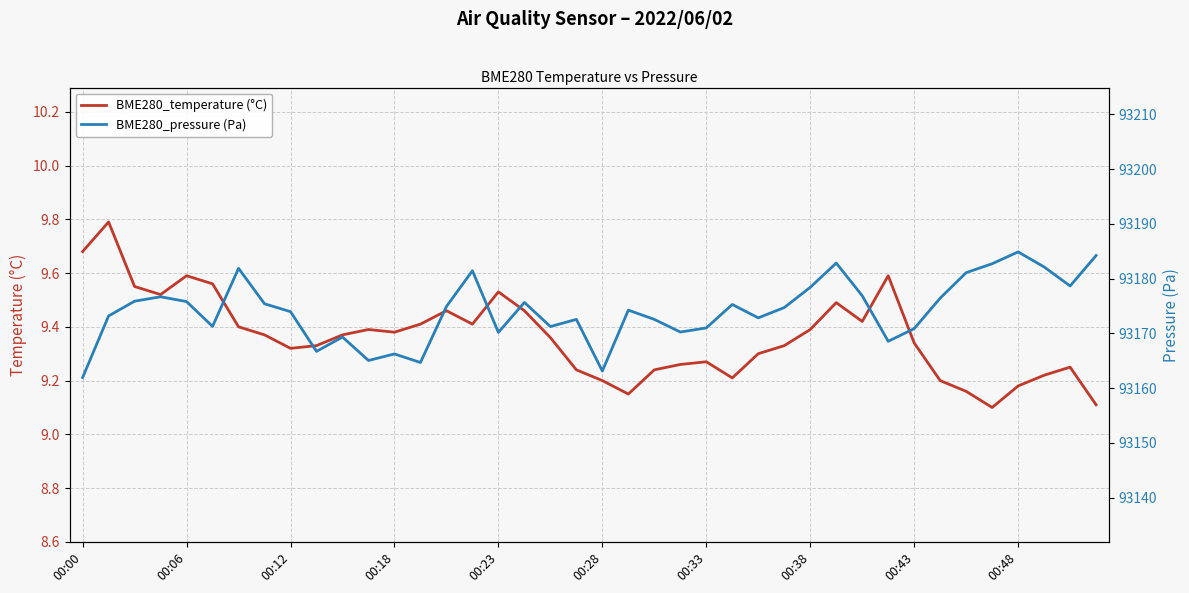

True or false: BME280_temperature (°C) has a value of 16.2 at 29.

False